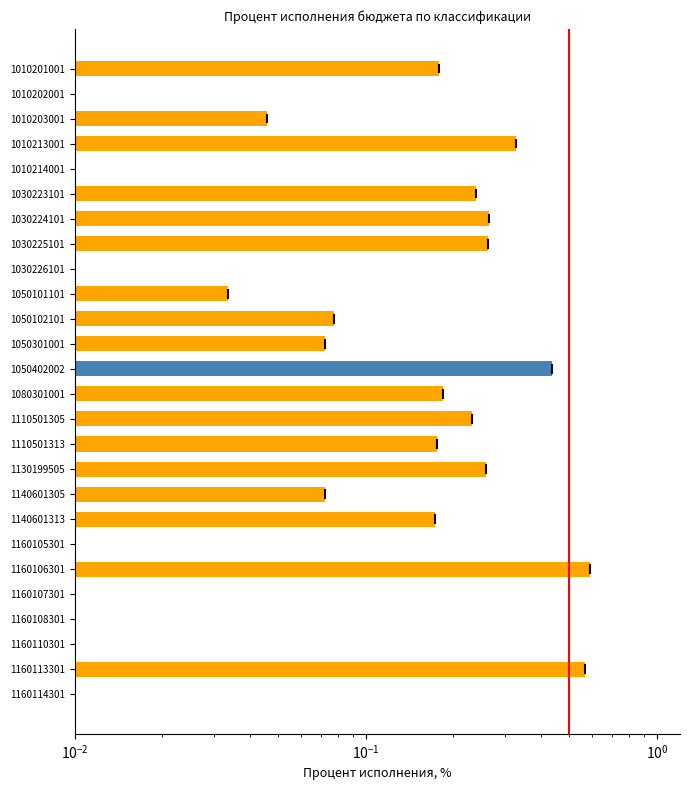

Reading left to right, list all the values displayed in this chart.

0.2	0.0	0.0	0.3	0.0	0.2	0.3	0.3	0.0	0.0	0.1	0.1	0.4	0.2	0.2	0.2	0.3	0.1	0.2	0.0	0.6	0.0	0.0	0.0	0.6	0.0